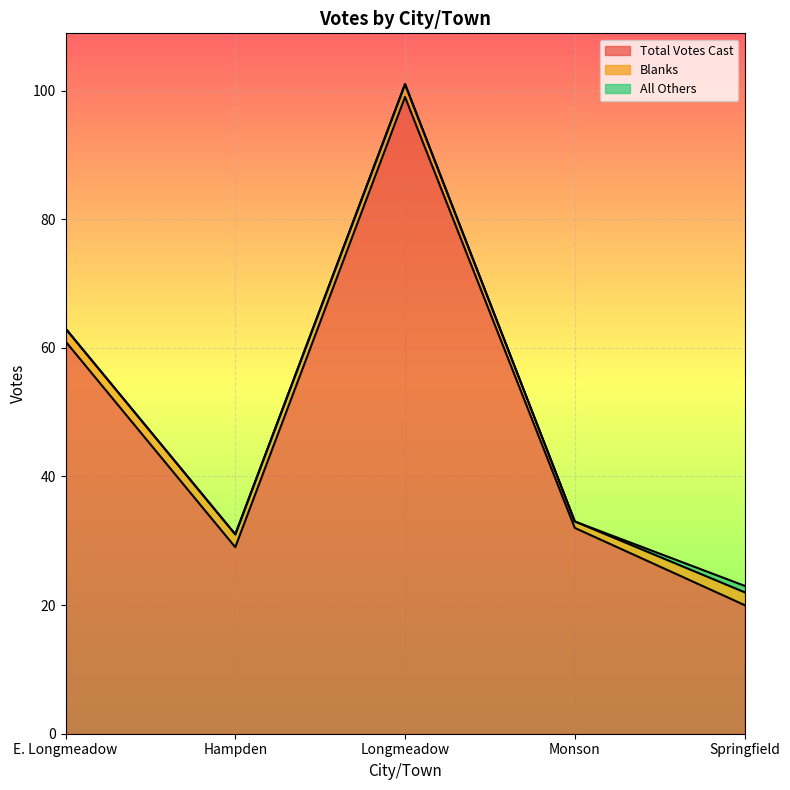

At Springfield, list the series in order from smallest to largest.

All Others, Blanks, Total Votes Cast